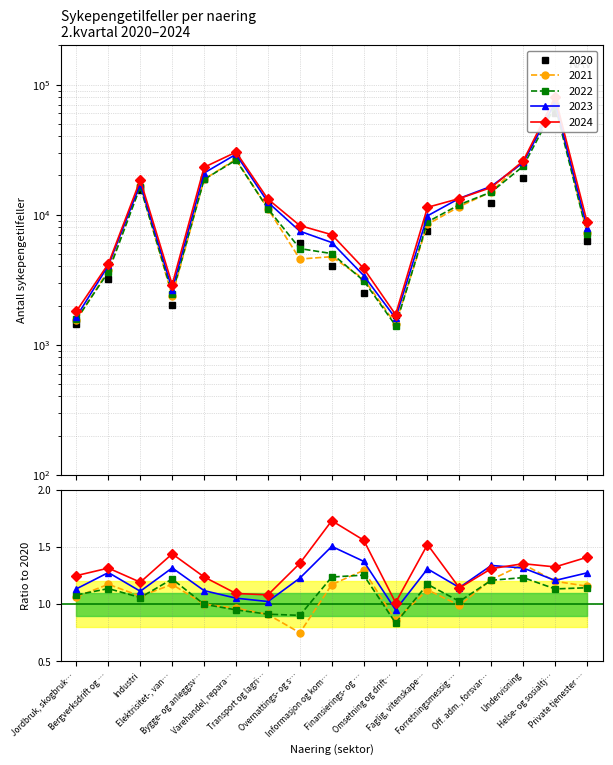

What is the maximum value for 2023?

72882